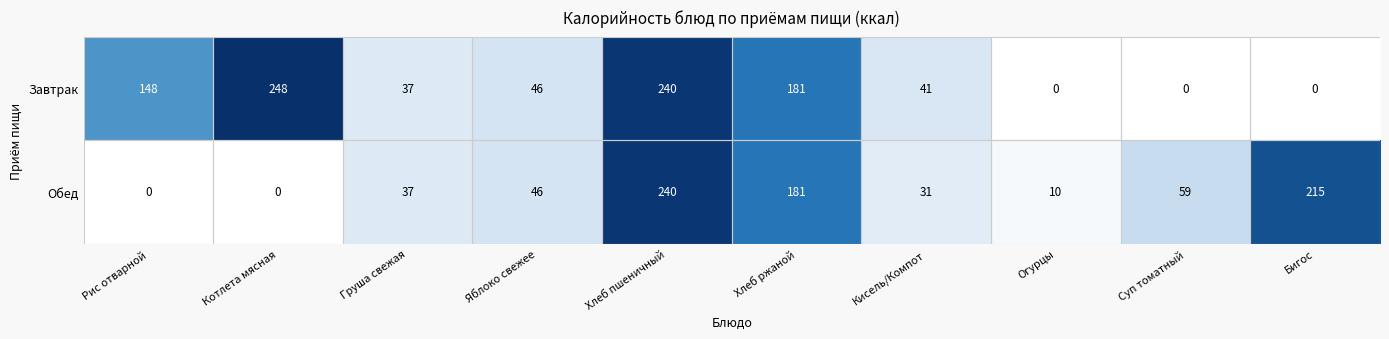

Is it true that Обед equals 119 at Рис отварной?

False